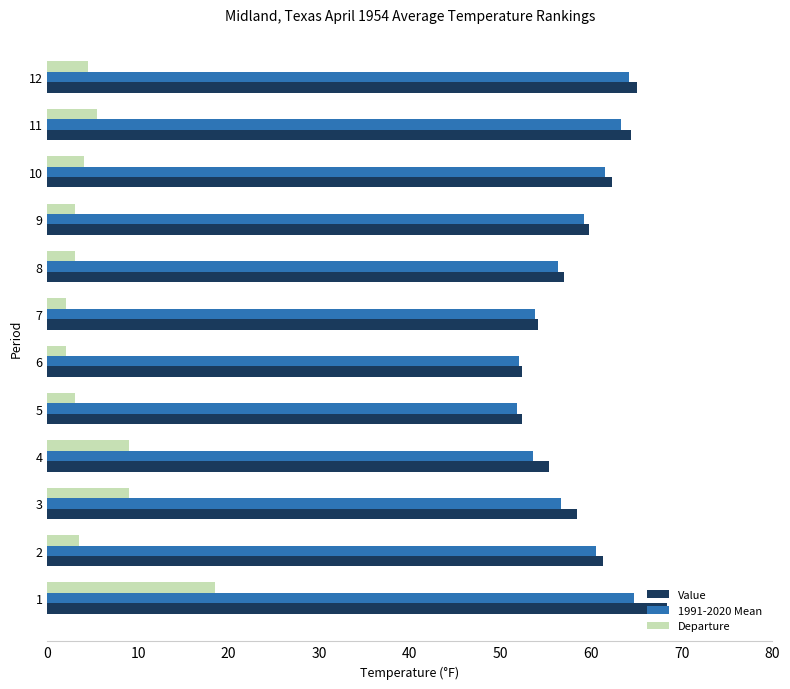

What is the sum of the Departure values at 5 and 9?

6.0